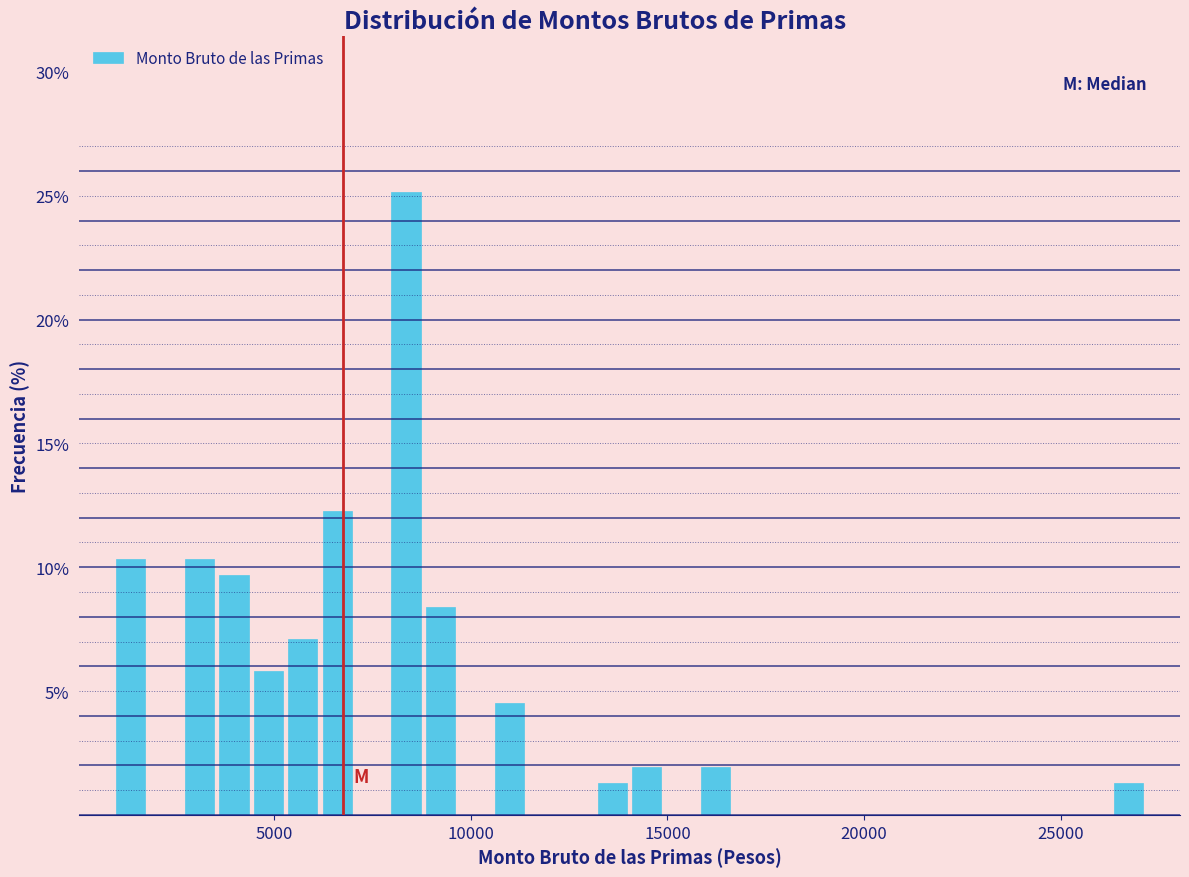

Read against the x-axis, roughly where is the centre of the tallest bar?

8500